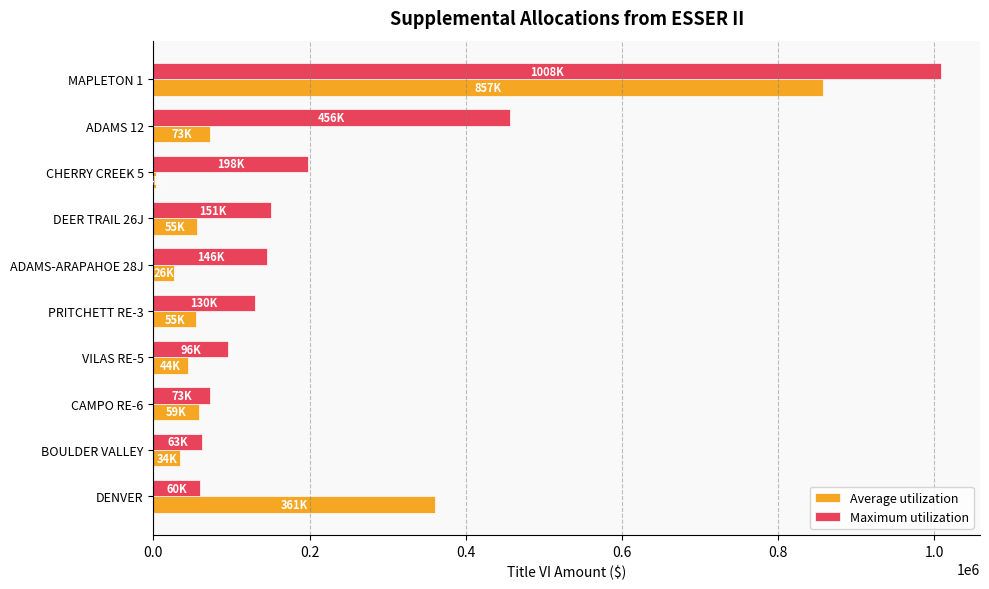

Rank the series by their maximum value, from highest to lowest.

Maximum utilization, Average utilization